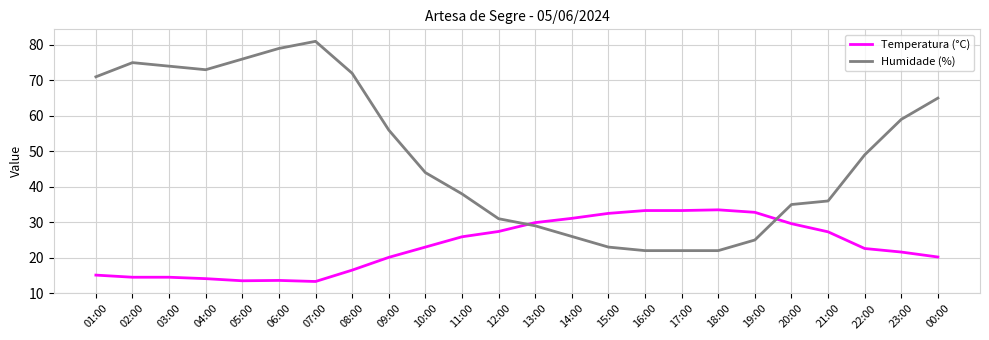

Which series has the largest total across all categories?

Humidade (%)